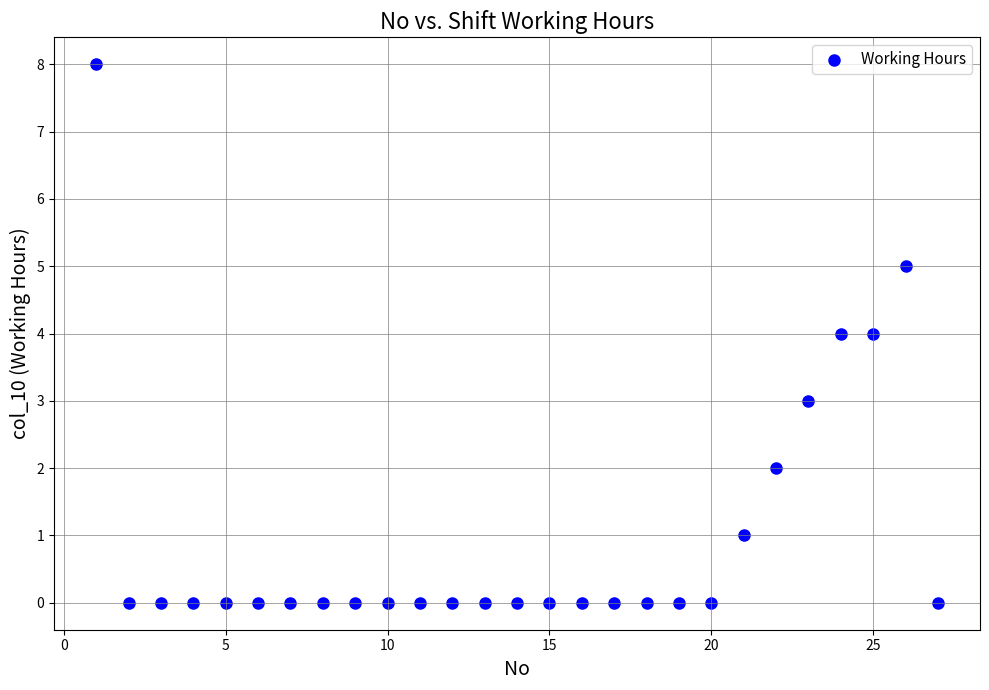

What is the range of Y values (max minus min)?

8